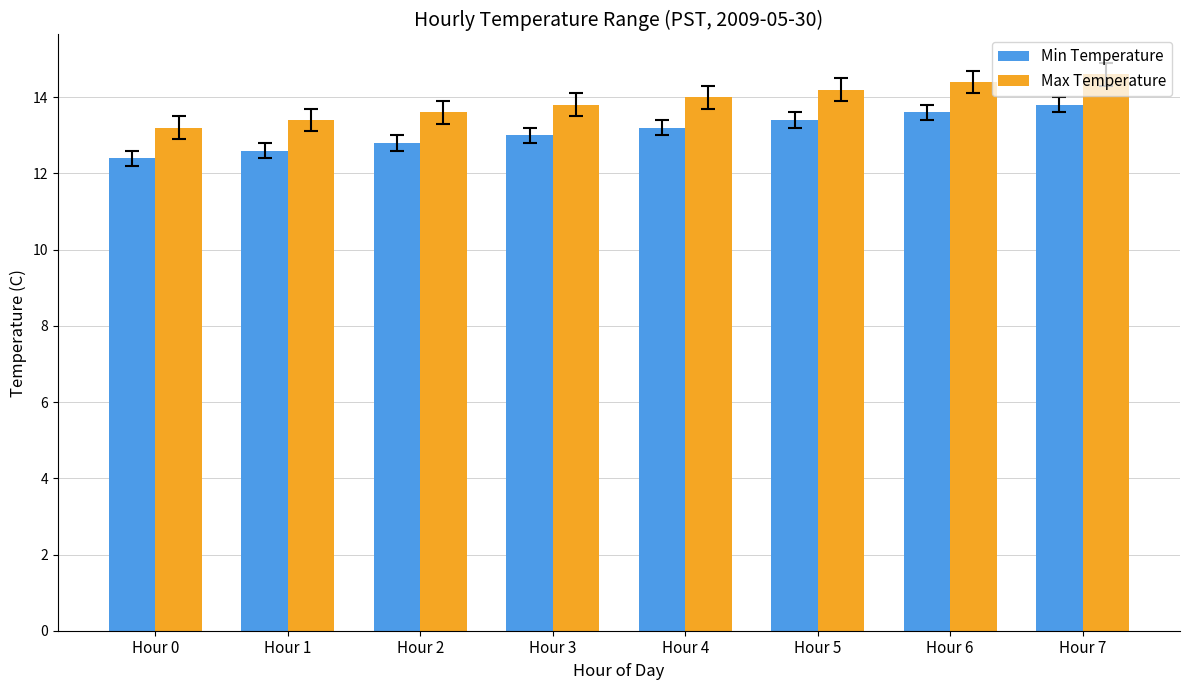

Which label corresponds to the largest value in the chart?

Hour 7